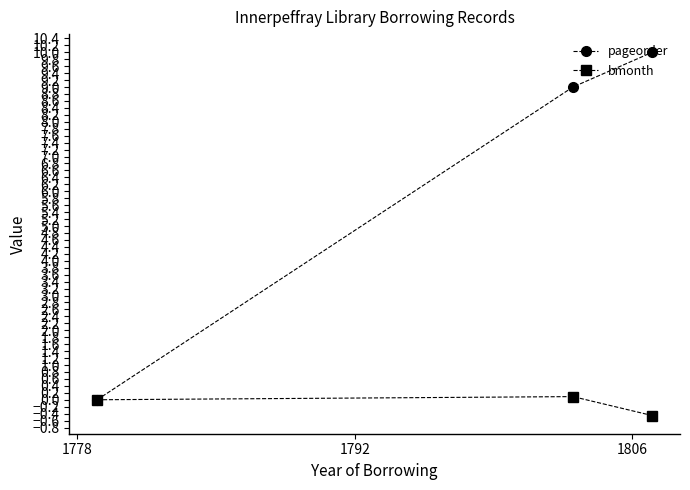

Which series has the largest total across all categories?

pageorder